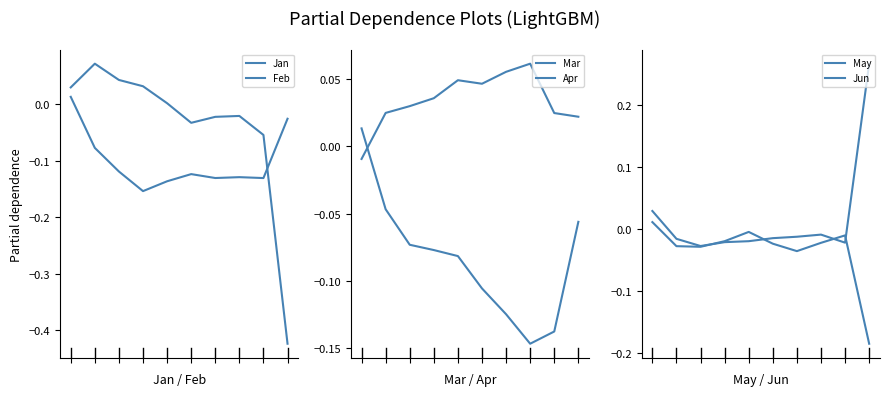

What is the sum of all Jun values?

-0.3